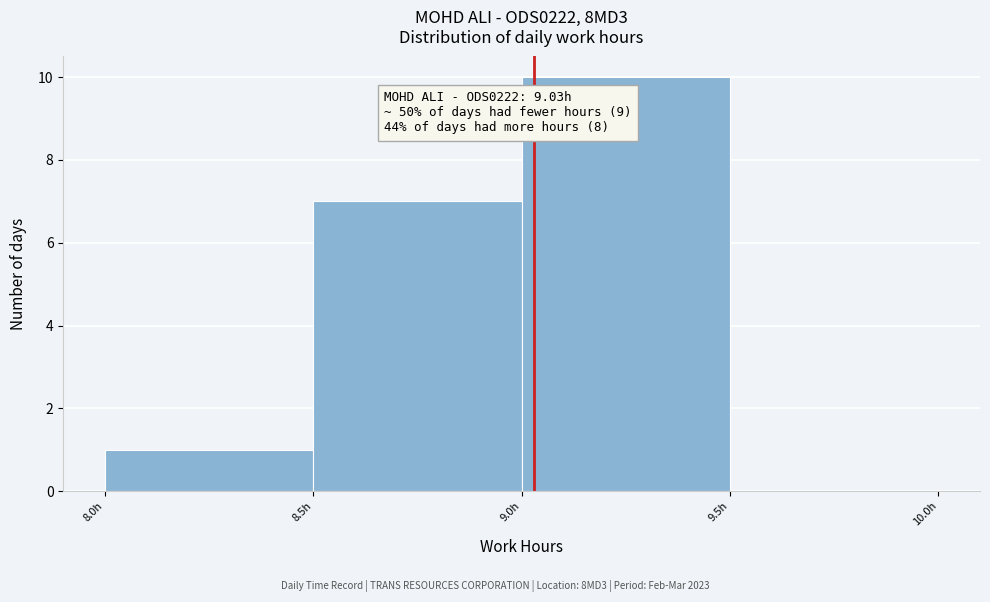

Which range on the x-axis has the tallest bar?

9.0 to 9.5